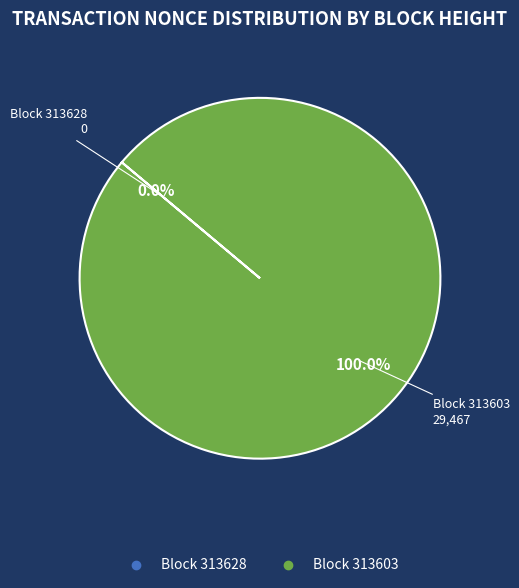

To the nearest percent, what is the difference between the 313628 and 313603 slice percentages?

100%